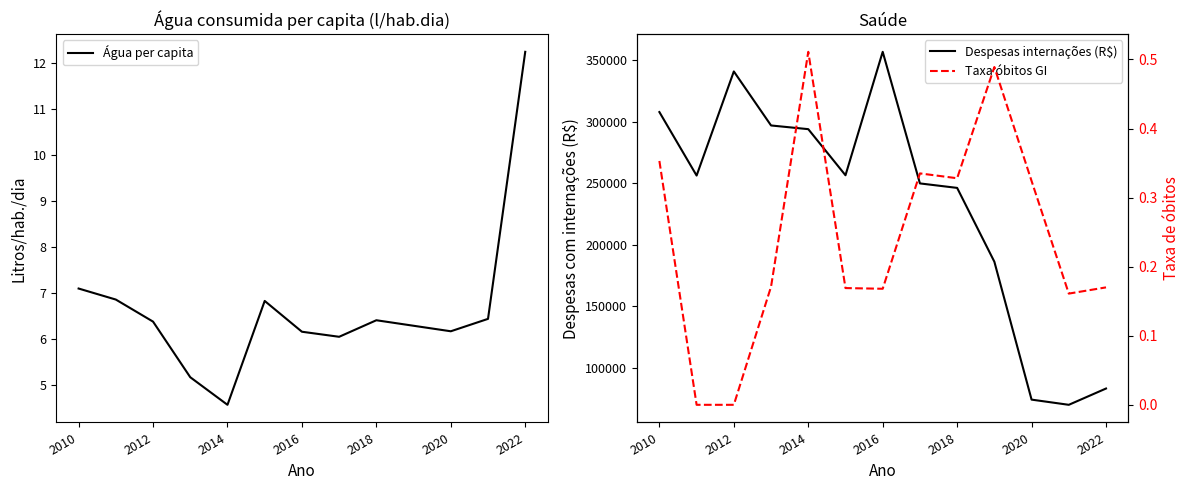

The Água per capita series shows 6.2 at 2016. True or false?

True